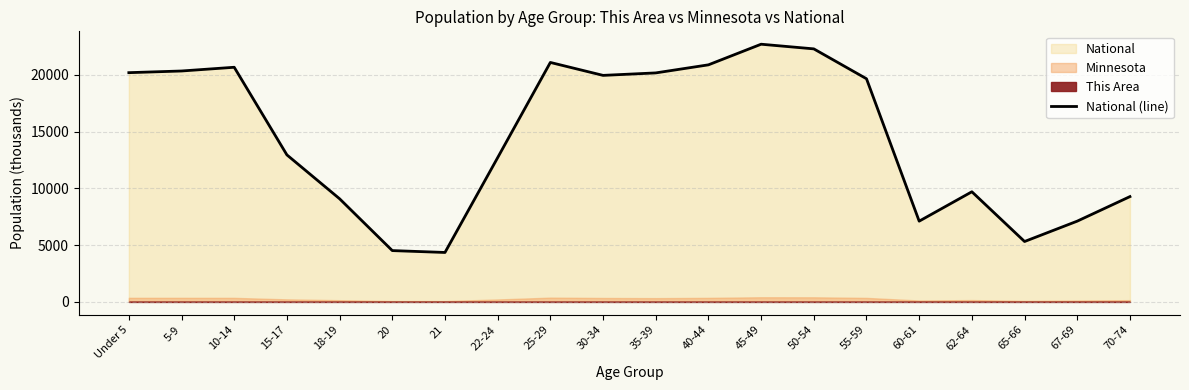

What is the sum of the values at 45-49 and 40-44?

43599.6